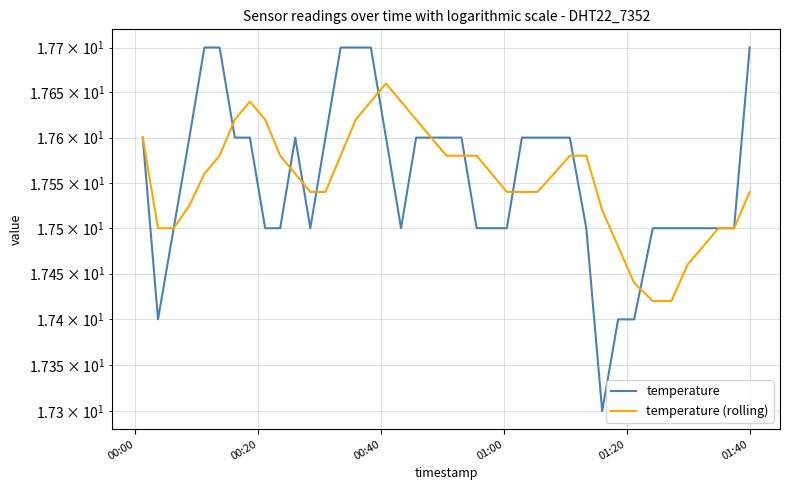

True or false: temperature (rolling) and temperature cross at least once.

True